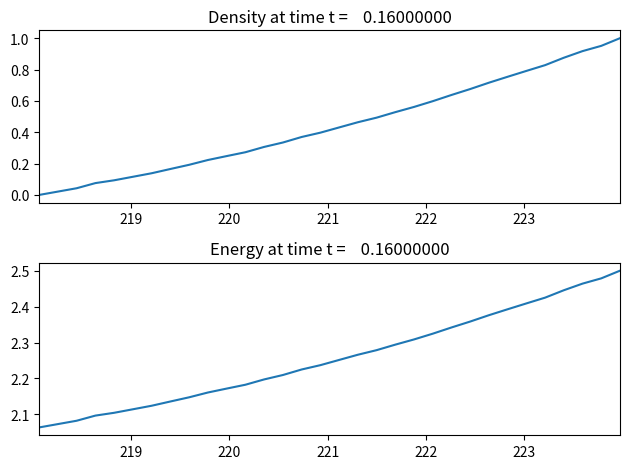

How many data points in col_1 (normalized) are above 0?

31